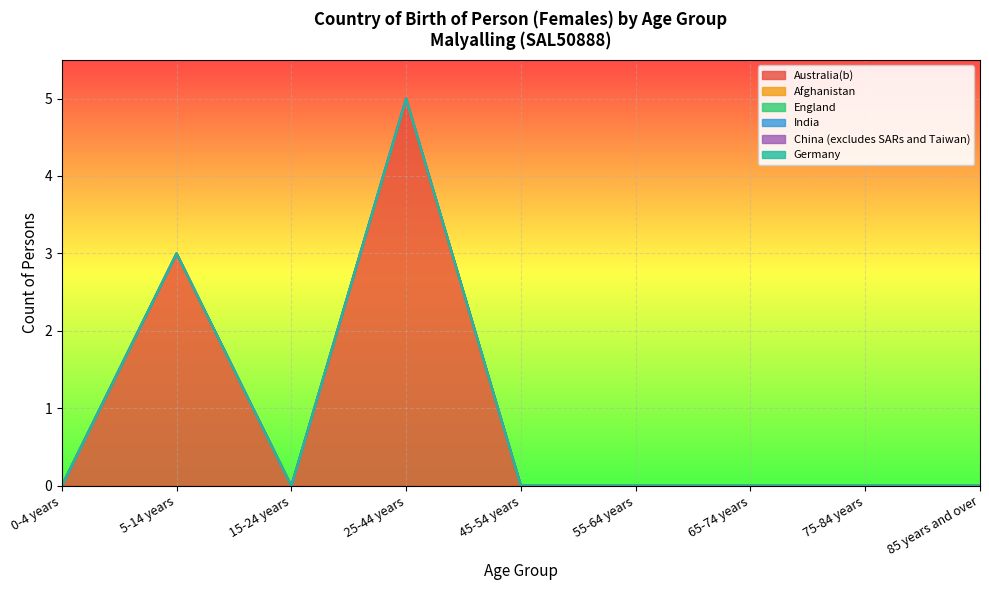

True or false: England and Australia(b) intersect in this chart.

False